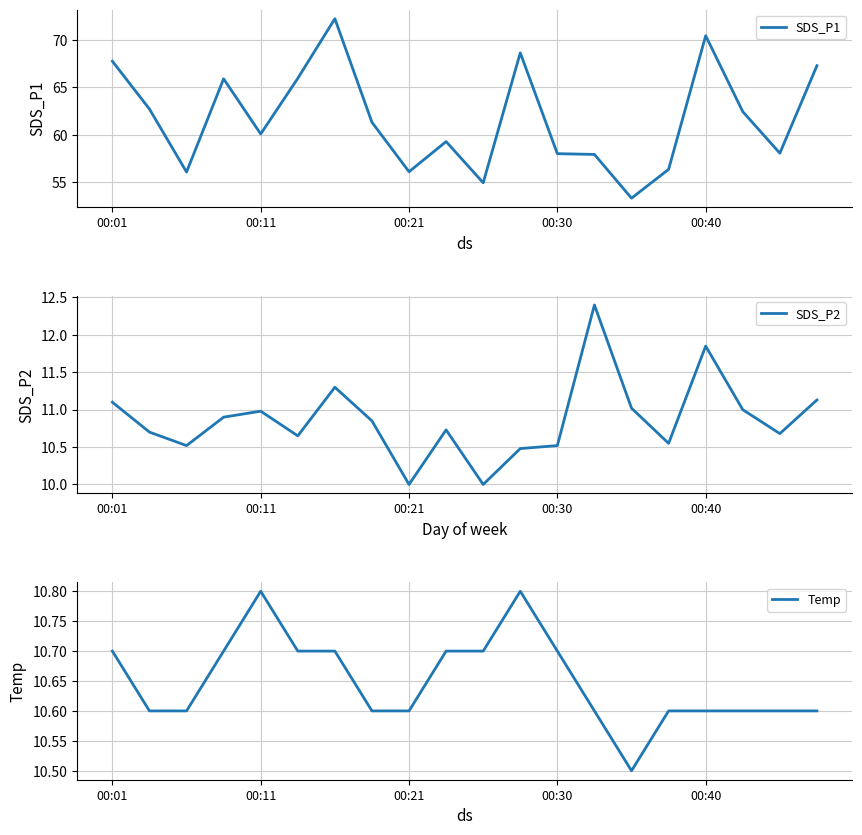

Where is the first local maximum for SDS_P2?

00:11